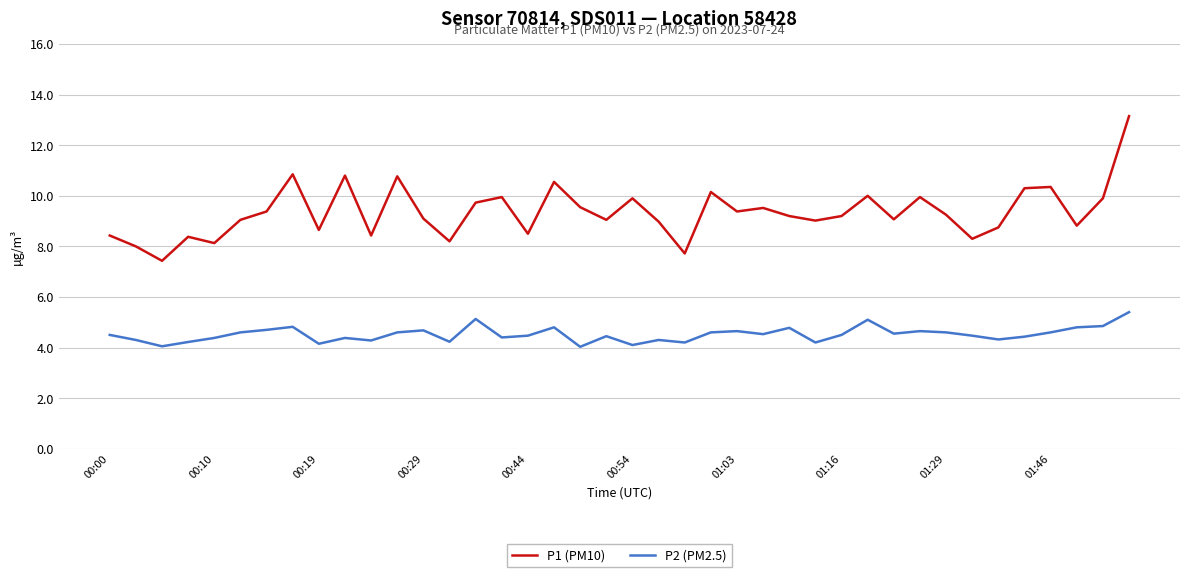

Does the chart display data point markers on the line(s)?

No